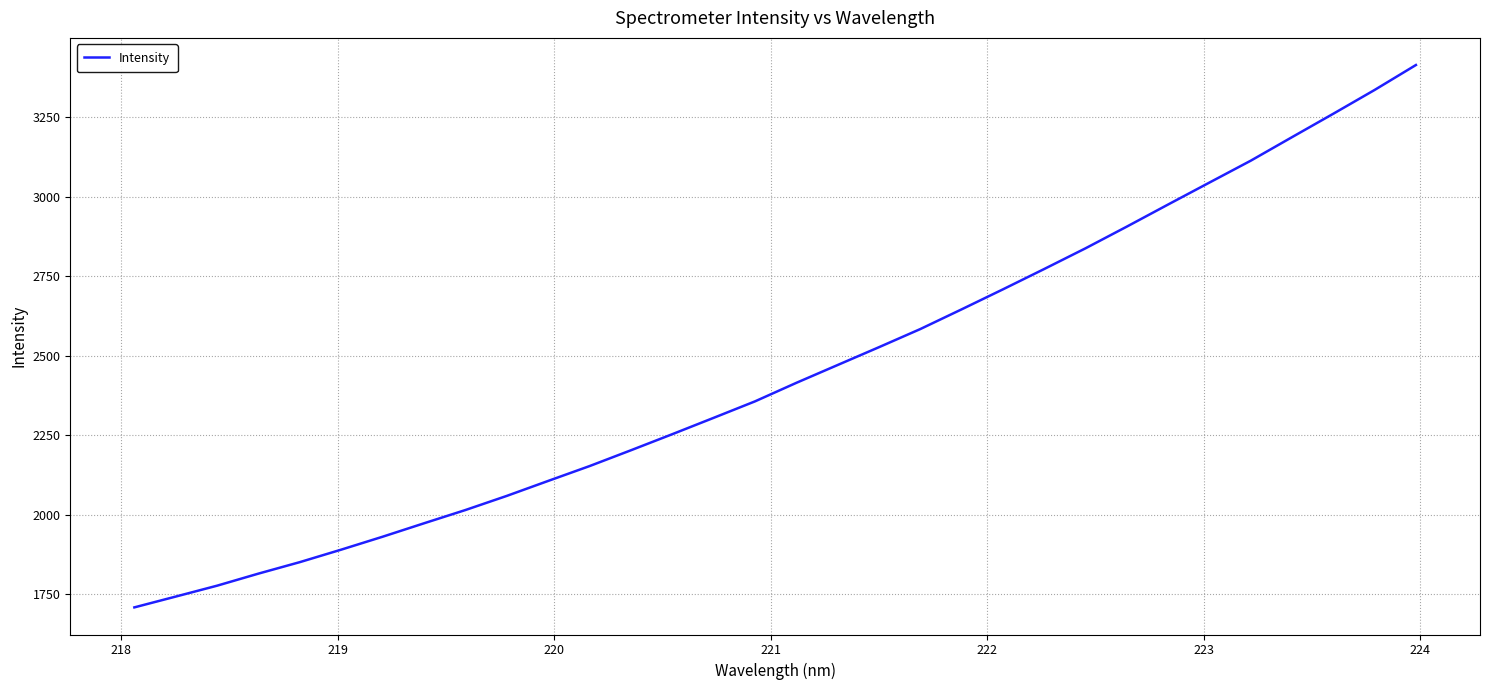

What is the minimum value shown in the chart?

1709.4